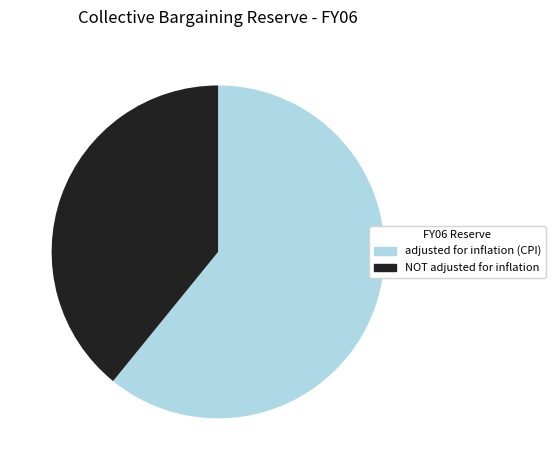

Approximately how many times larger is the value at NOT adjusted for inflation compared to adjusted for inflation (CPI)?

0.6